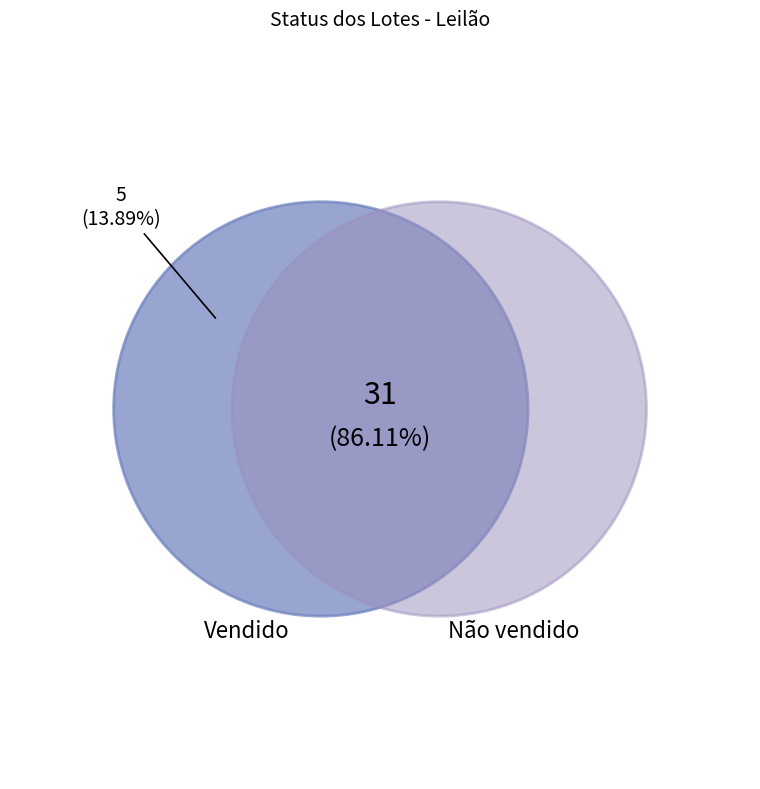

To the nearest percent, what is the average slice percentage?

50%